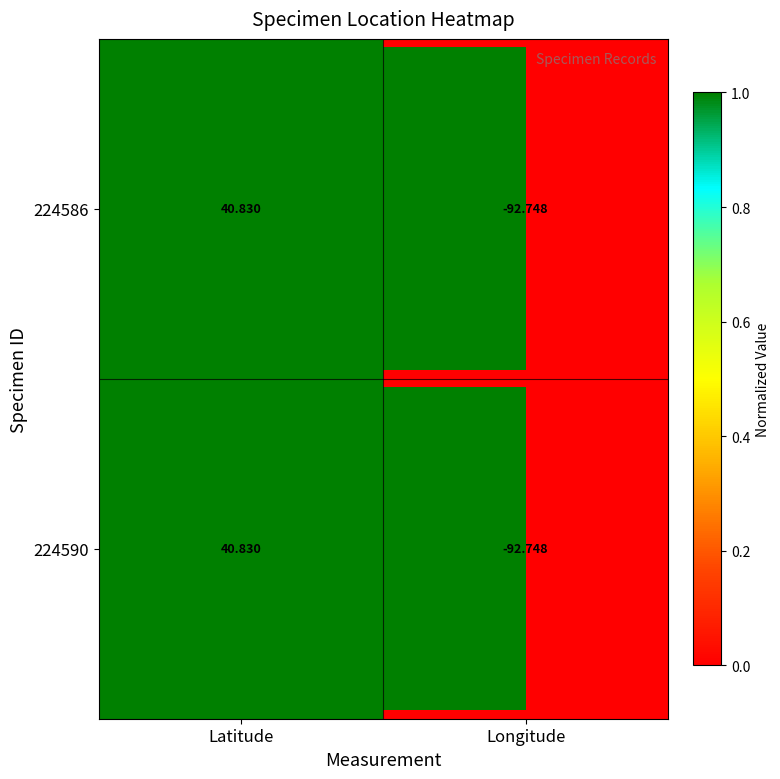

At which label does 224590 reach its peak?

Latitude